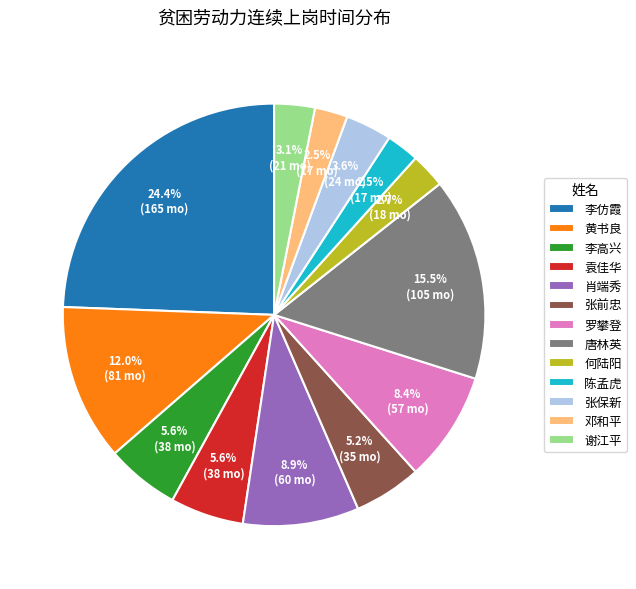

To the nearest percent, what is the combined percentage of 张保新 and 陈孟虎?

6%